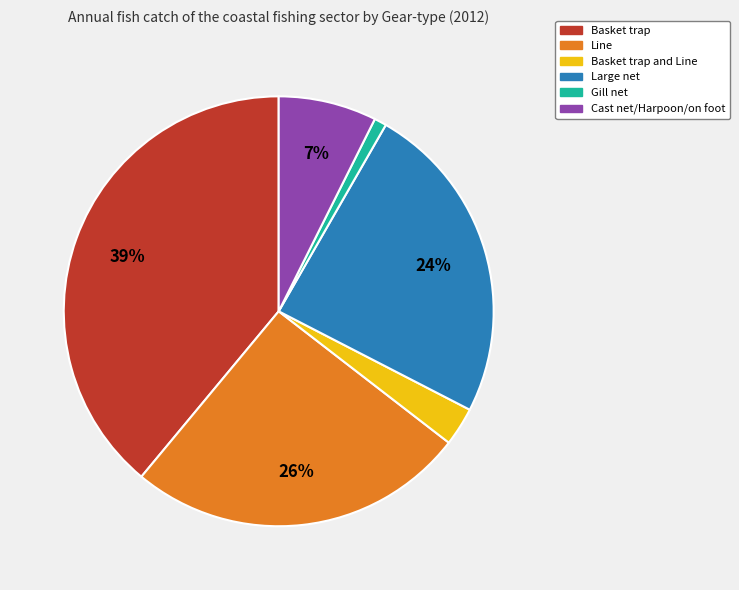

Rank the categories by value from highest to lowest.

Basket trap, Line, Large net, Cast net/Harpoon/on foot, Basket trap and Line, Gill net